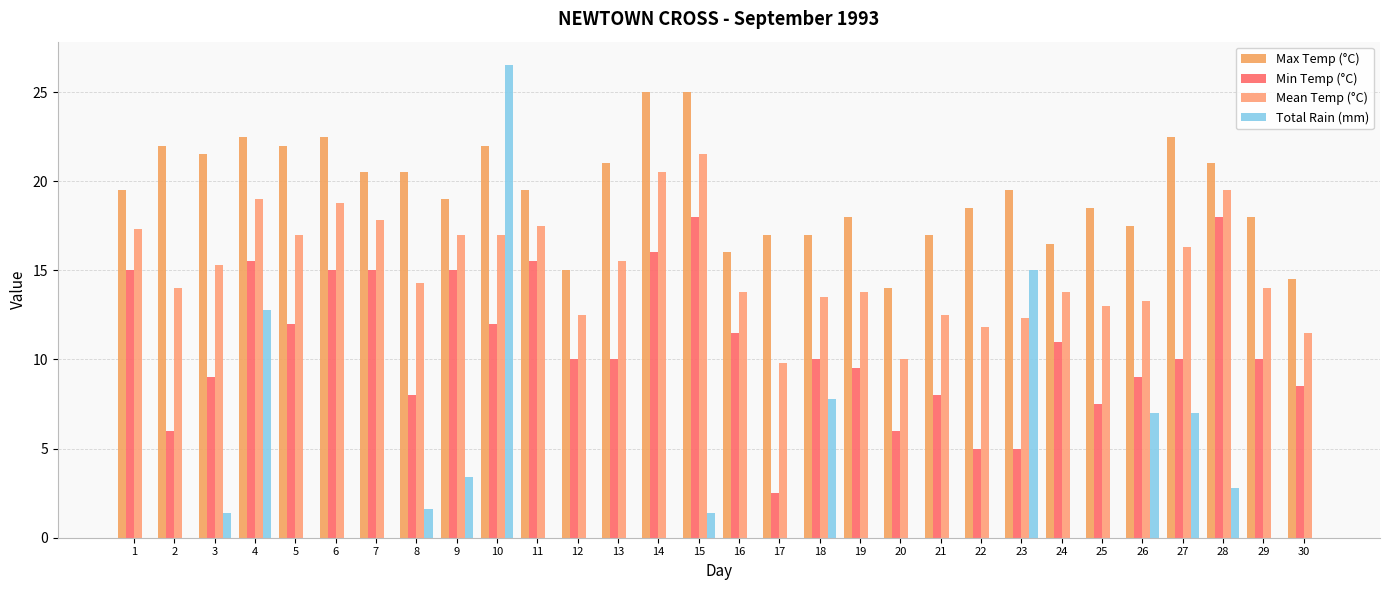

What is the spread (max minus min) of values at 27?

15.5